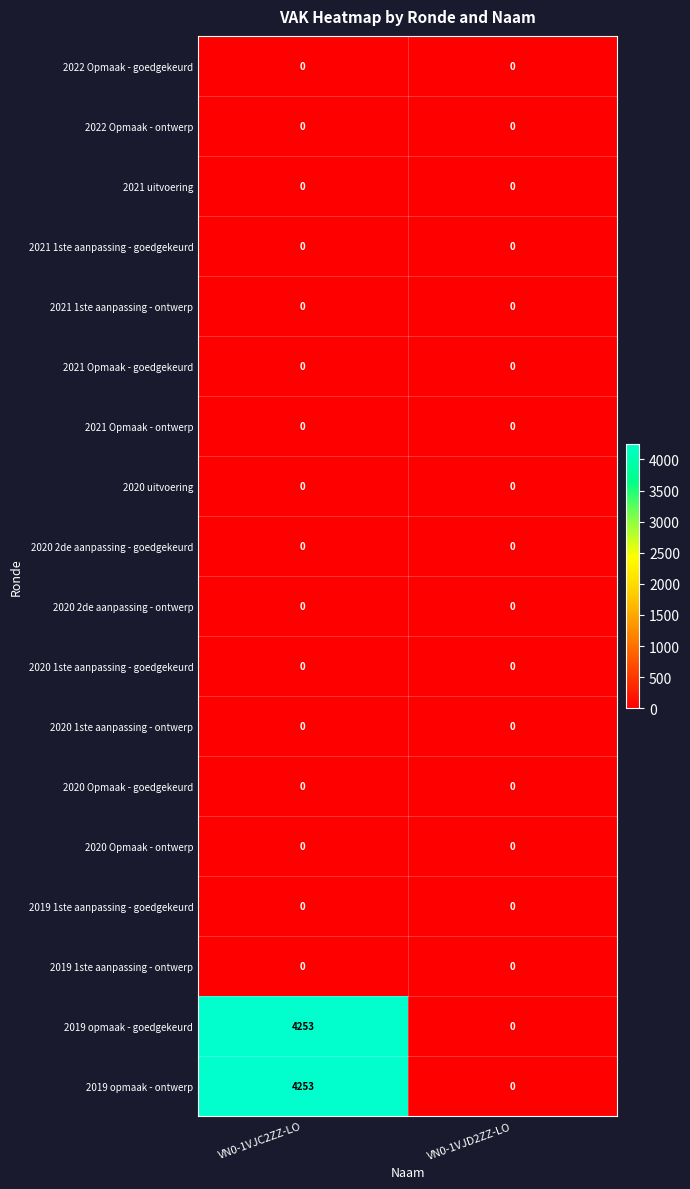

What is the spread (max minus min) of values at VN0-1VJC2ZZ-LO?

4253